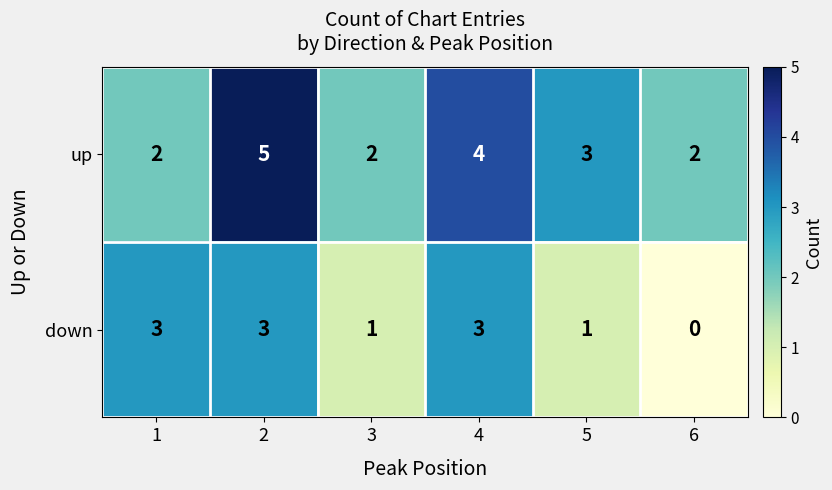

Reading left to right, list all the values displayed in this chart.

up: 2	5	2	4	3	2
down: 3	3	1	3	1	0